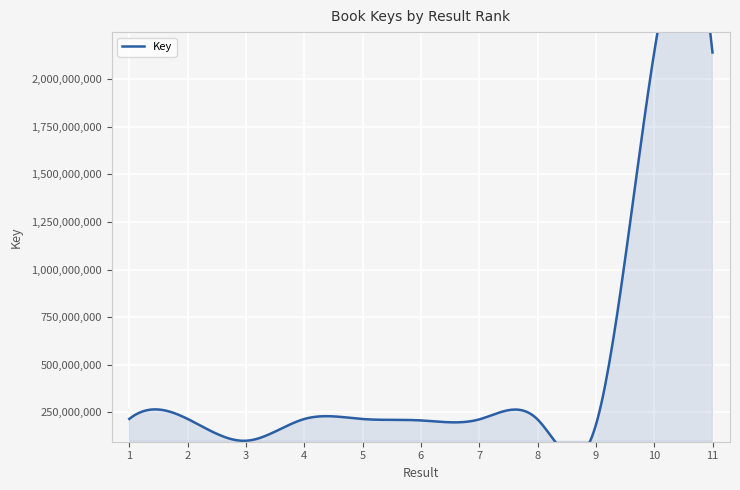

Which has a higher value, 9 or 1?

1